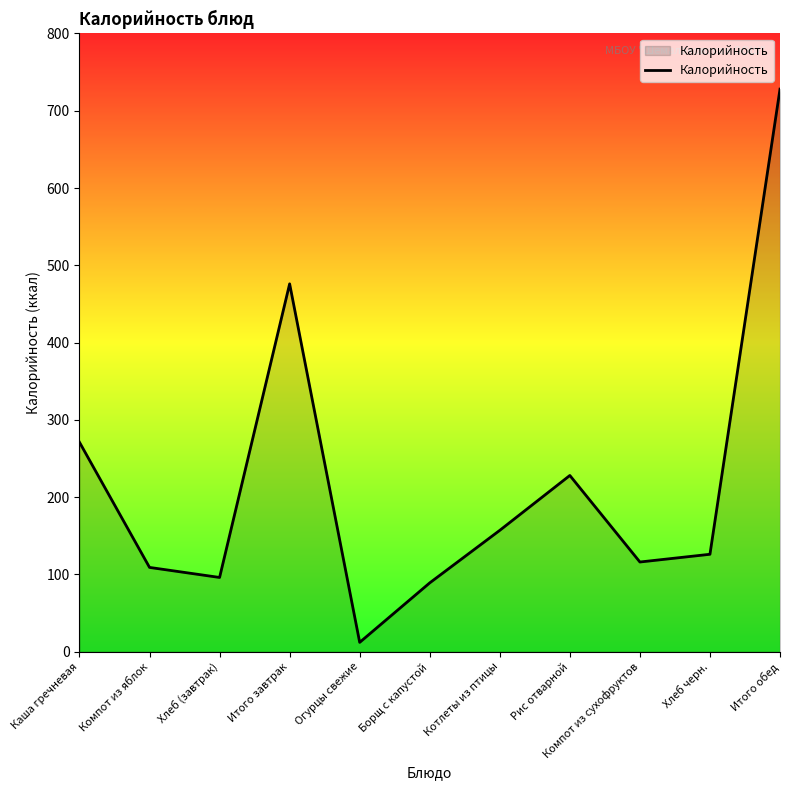

Reading right to left, what are all the values shown in this chart?

Итого обед=728	Хлеб черн.=126	Компот из сухофруктов=116	Рис отварной=228	Котлеты из птицы=157	Борщ с капустой=89	Огурцы свежие=12	Итого завтрак=476	Хлеб (завтрак)=96	Компот из яблок=109	Каша гречневая=271